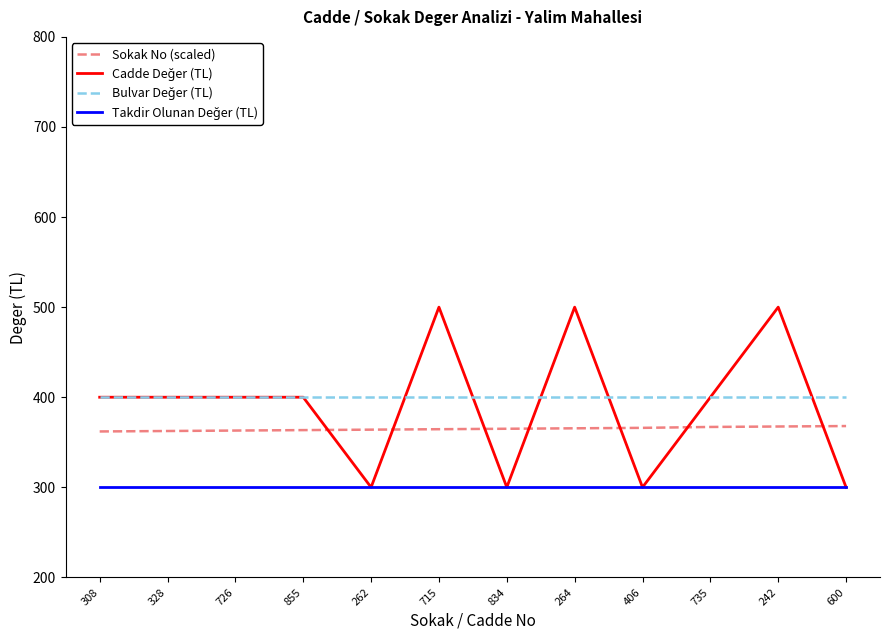

What is the spread (max minus min) of values at 715?

200.0